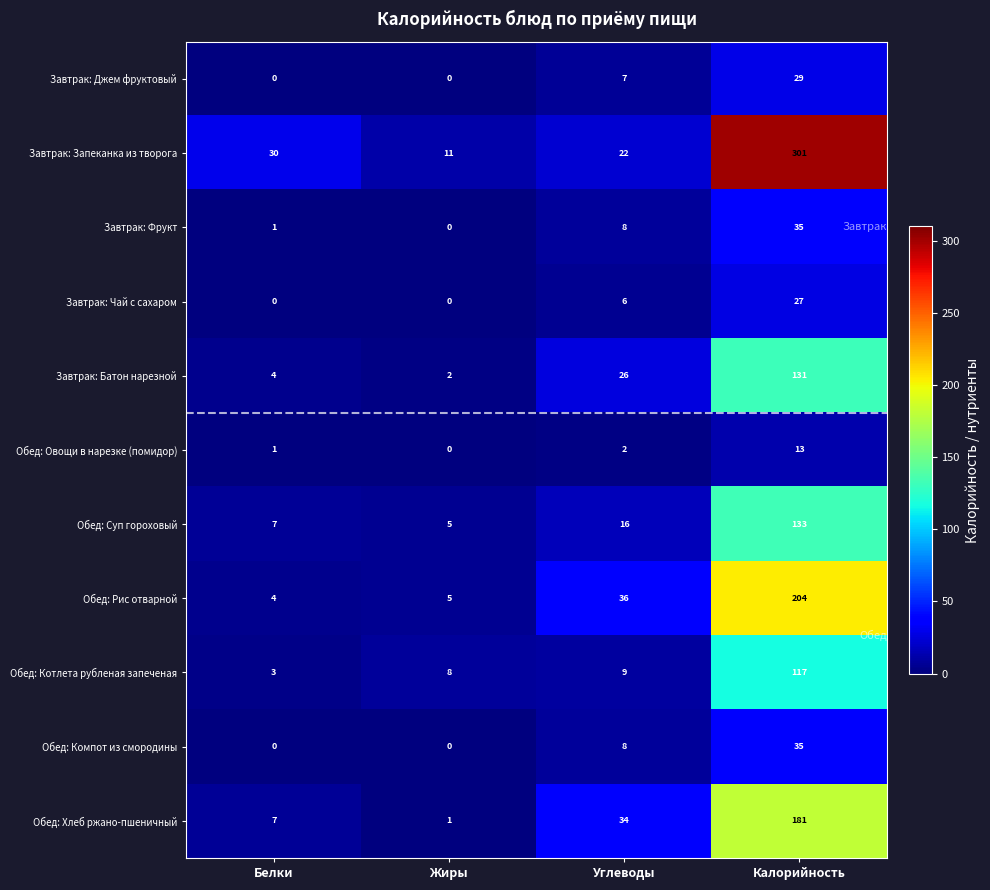

What is the difference between the Завтрак: Чай с сахаром values at Калорийность and Жиры?

27